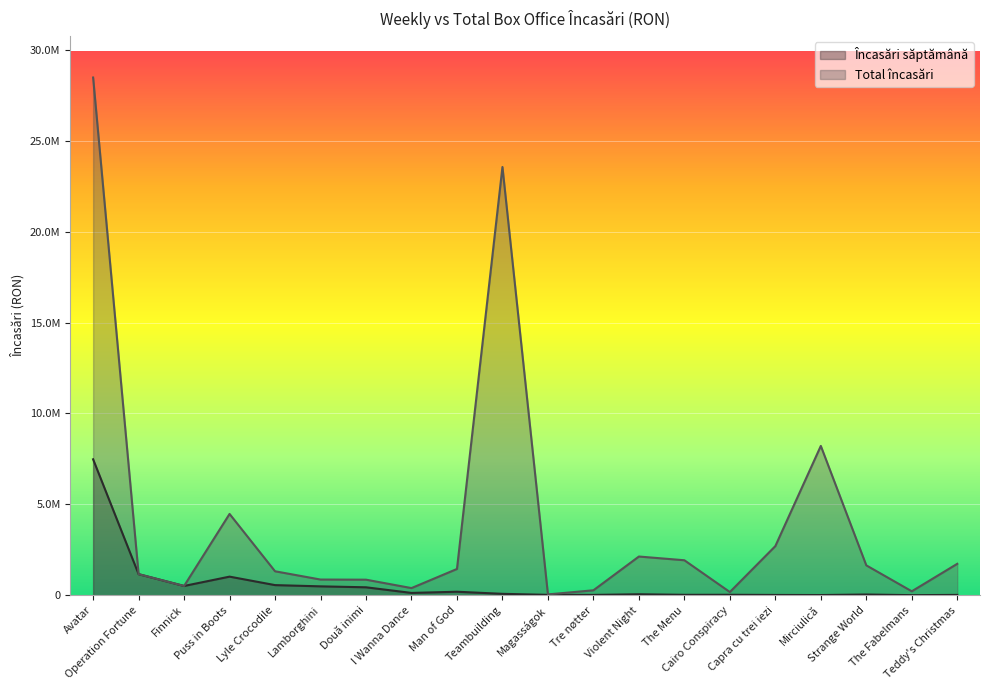

True or false: Total încasări and Încasări săptămână cross at least once.

False